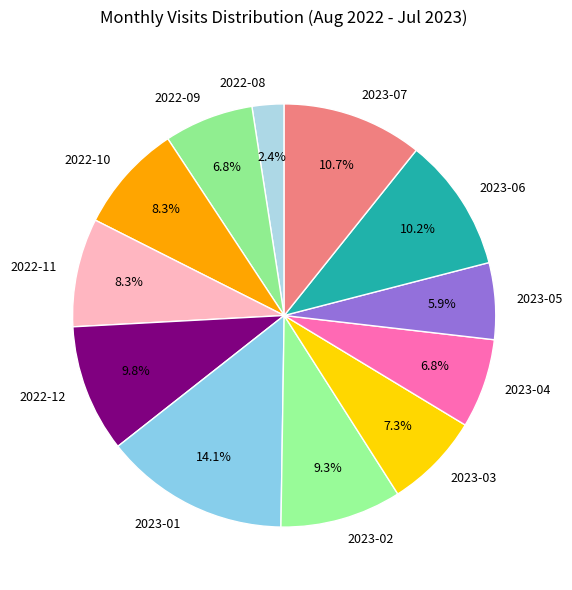

Which slice is the largest?

2023-01